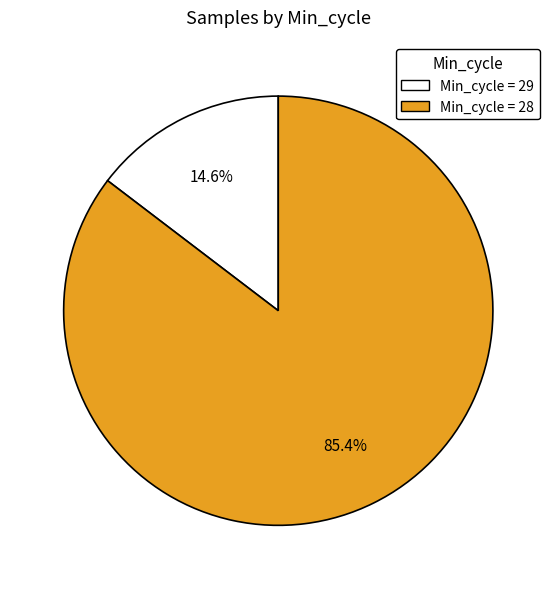

Does any single category account for the majority?

Yes